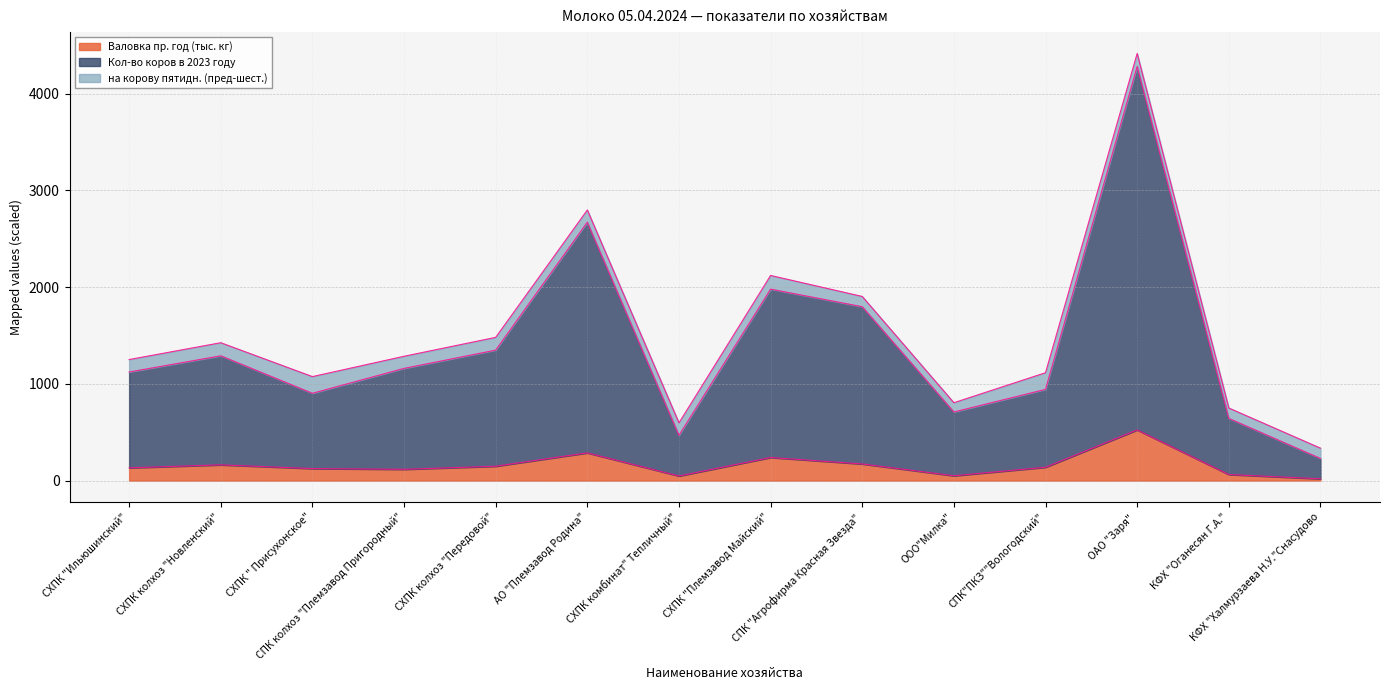

Which label corresponds to the smallest value in the chart?

КФХ "Халмурзаева Н.У."Снасудово